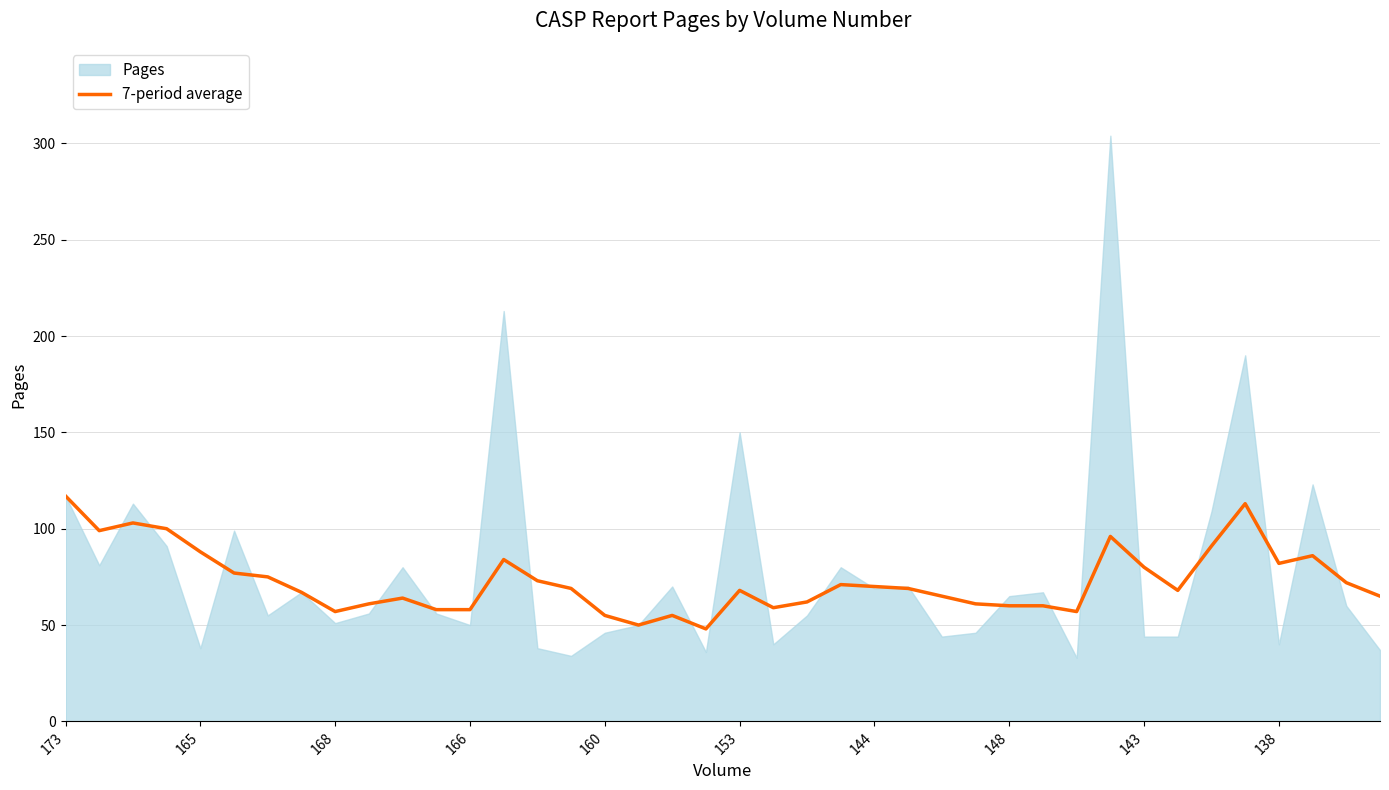

The value at 25 is 69. True or false?

True